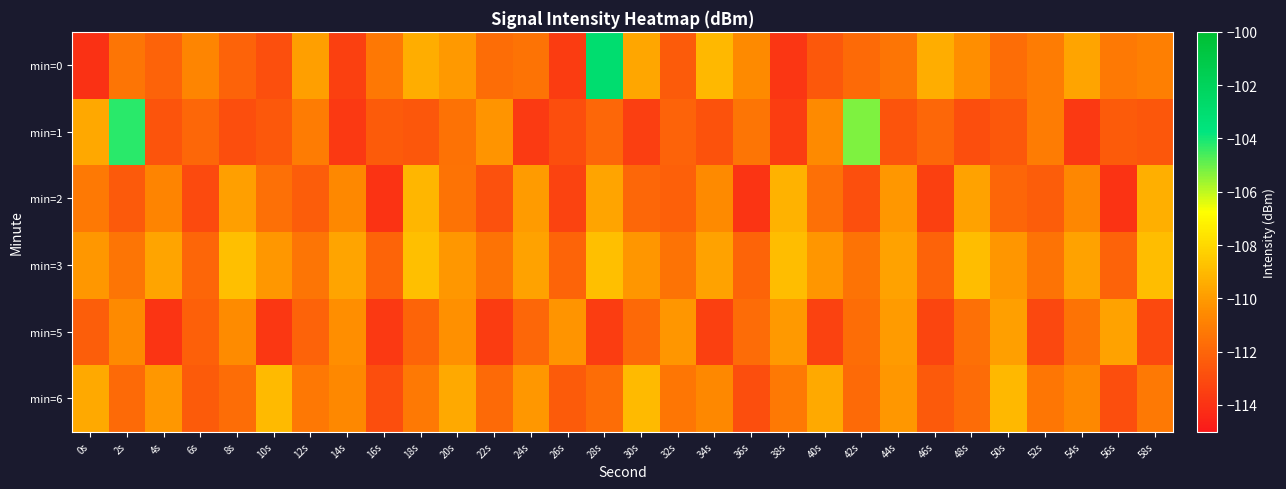

Between 16s and 52s, which series saw the biggest shift?

min=2